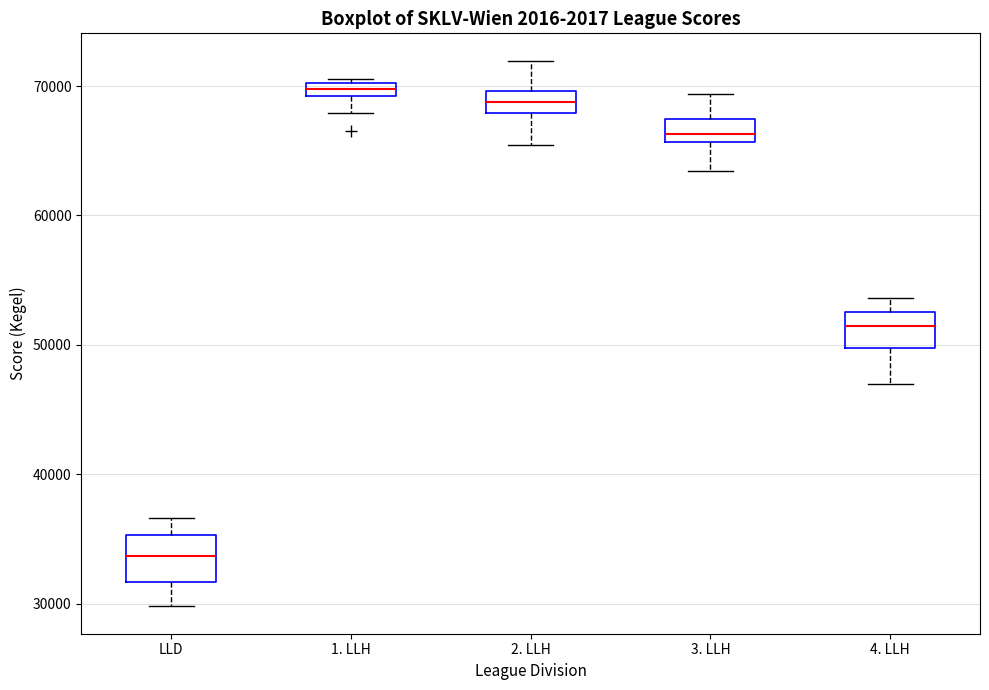

Which box's median line is the lowest?

LLD